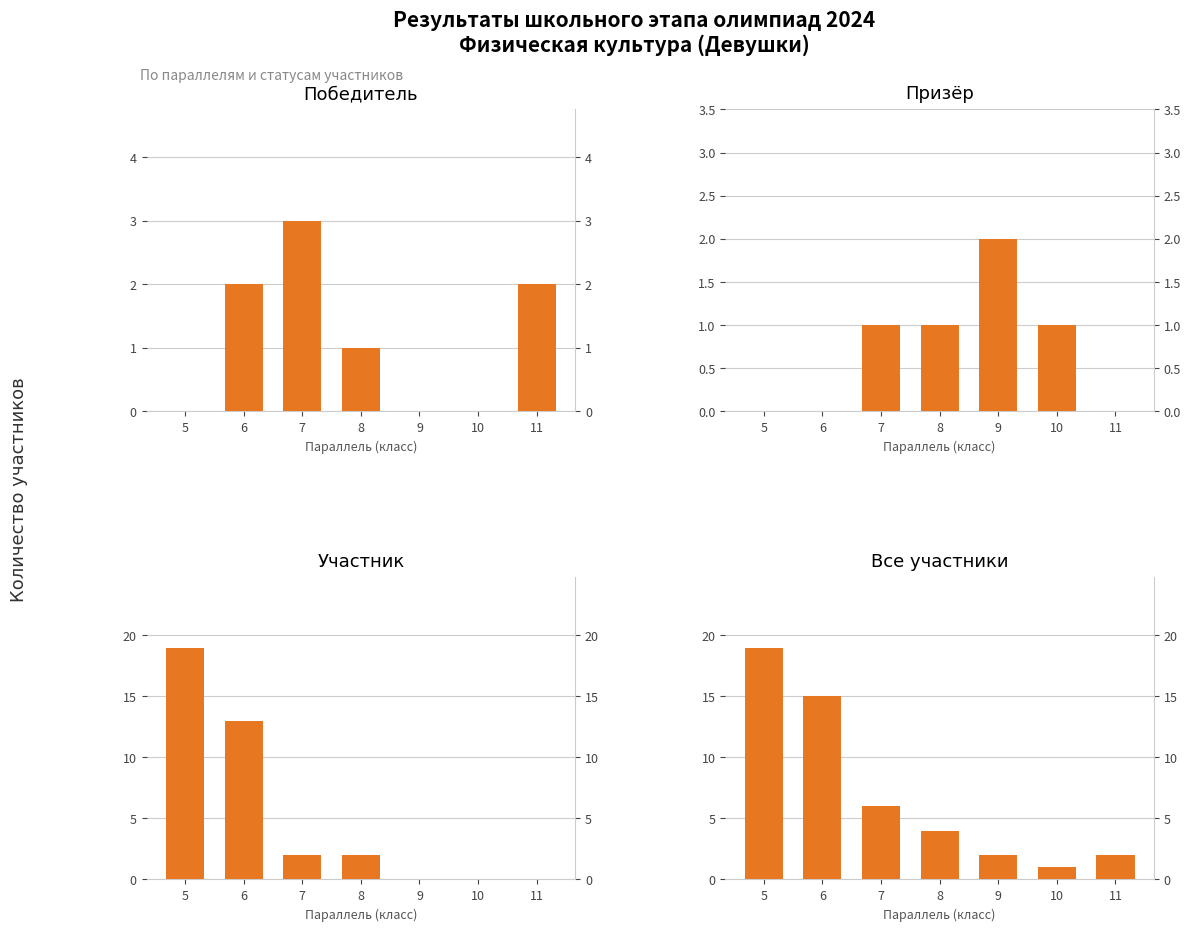

How many values in the Все участники series exceed 4?

3